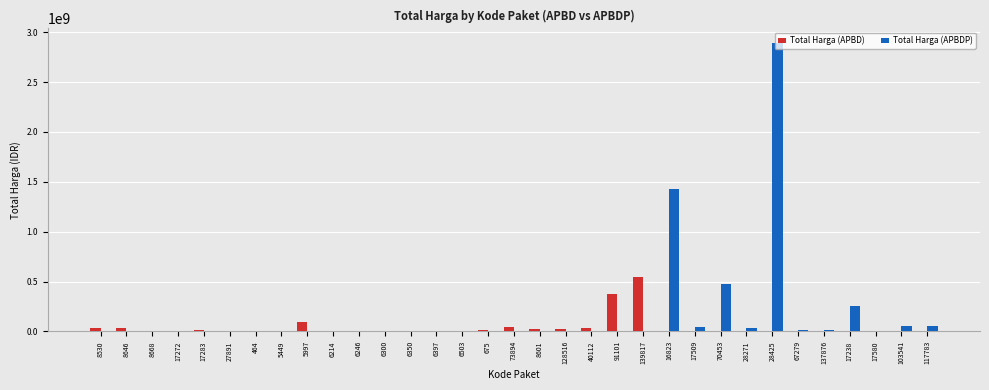

What are all the series names shown in the legend?

Total Harga (APBD), Total Harga (APBDP)